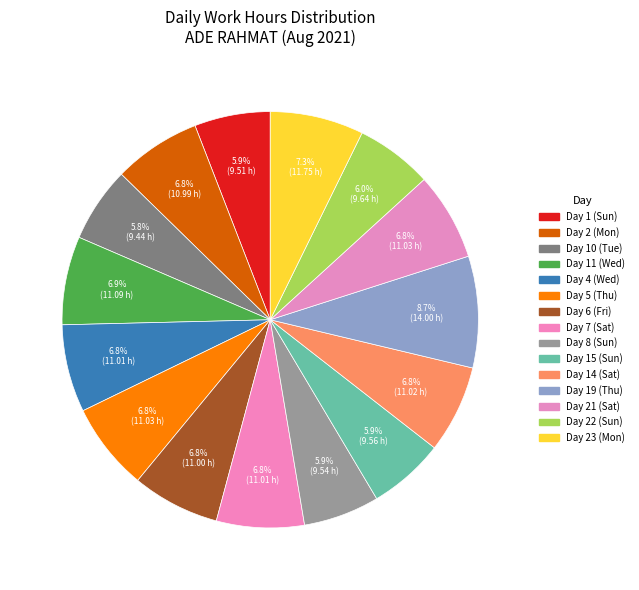

Is Day 6 (Fri) the majority of the pie?

No